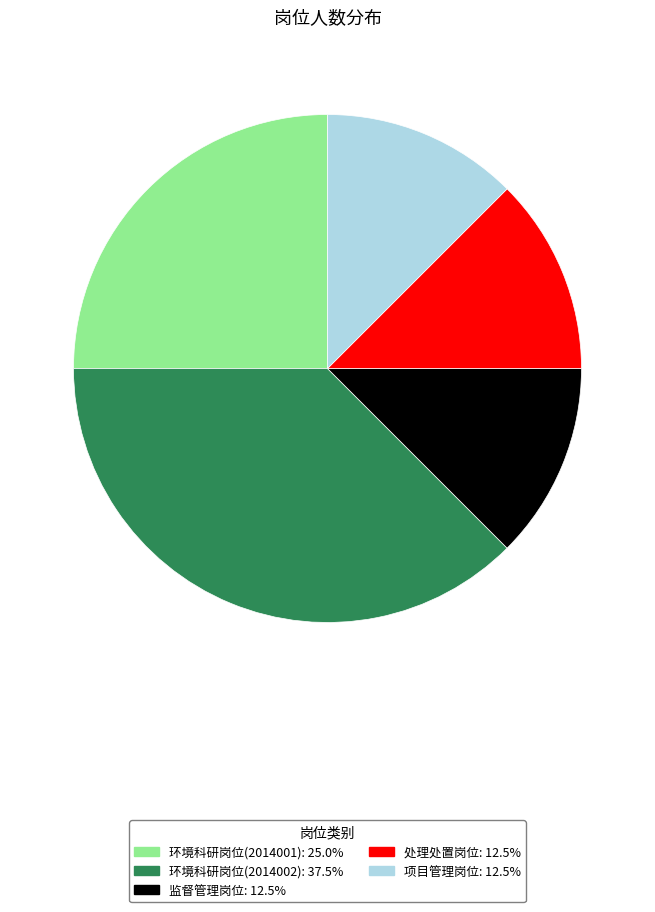

Which slice is the largest?

环境科研岗位(2014002)